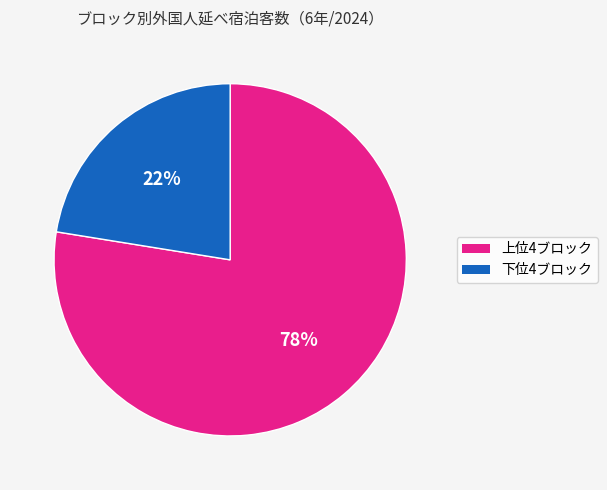

Rank the categories by value from highest to lowest.

上位4ブロック, 下位4ブロック